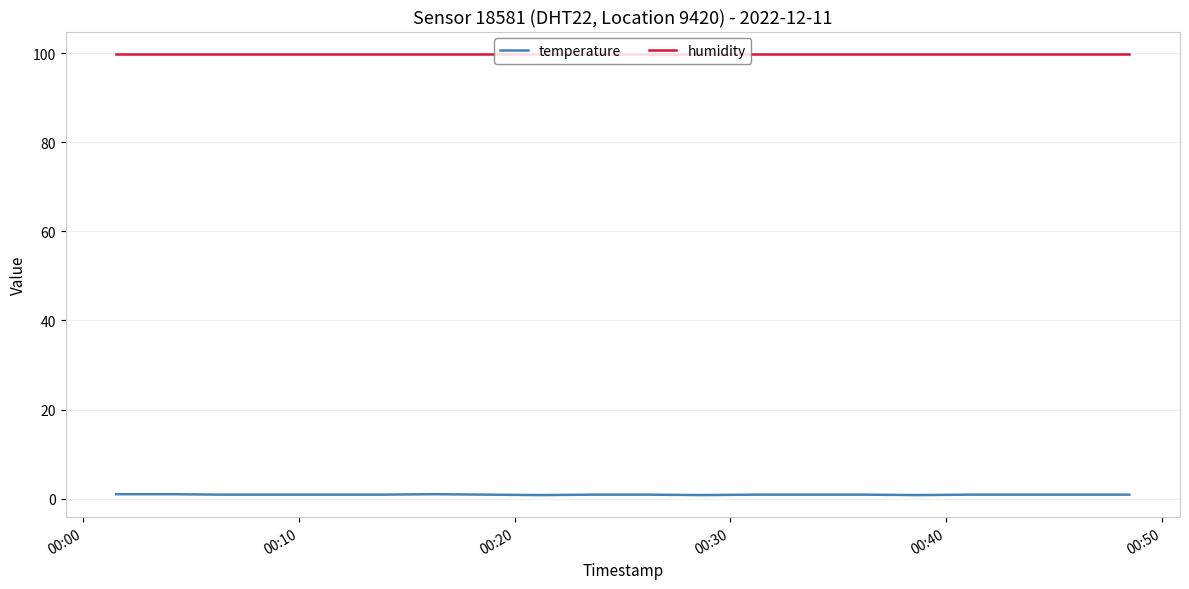

List the series in order of their overall mean, highest first.

humidity, temperature